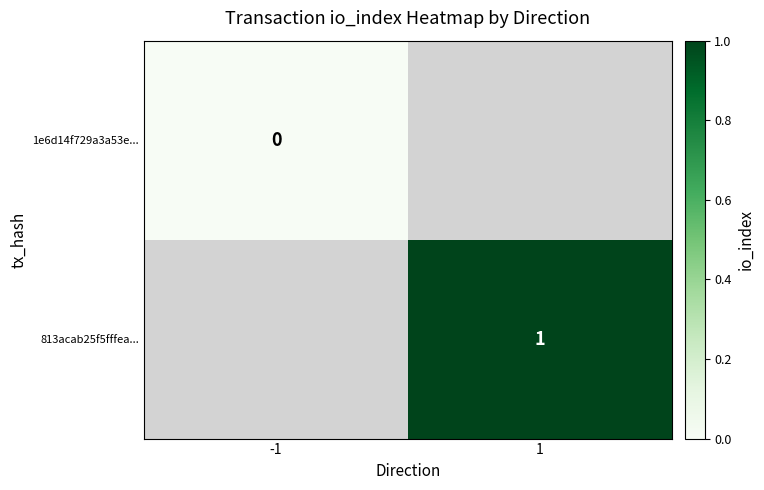

Is it true that 813acab25f5fffea... equals 1 at 1?

True